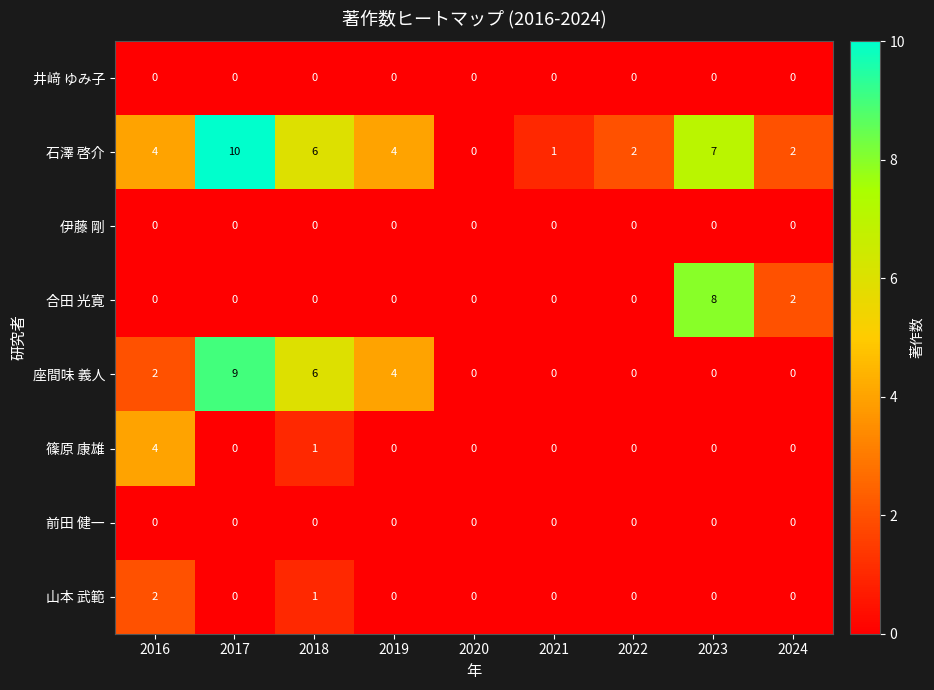

At which category is the sum across all series the highest?

2017